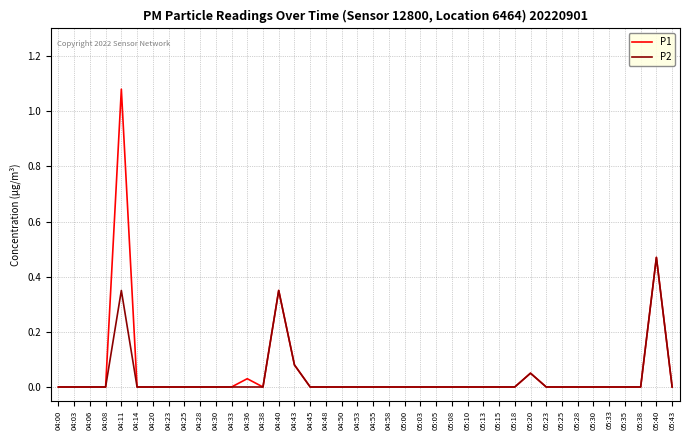

Is this an area chart (filled region under the line)?

No